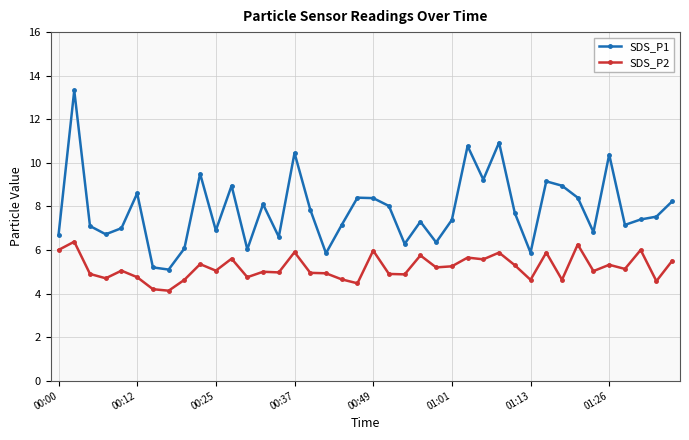

List the series in order of their overall mean, lowest first.

SDS_P2, SDS_P1